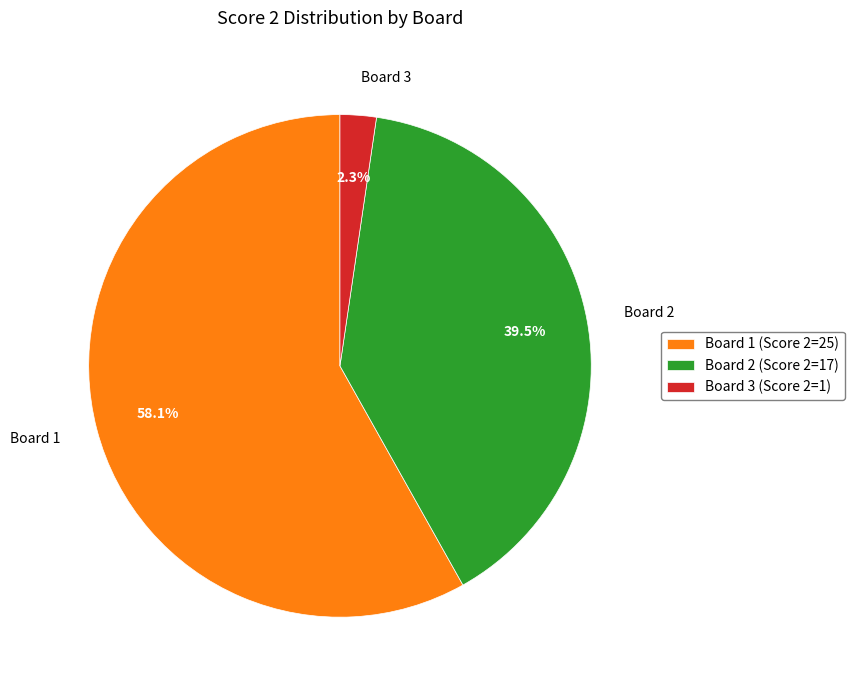

Between Board 3 and Board 2, which is larger?

Board 2